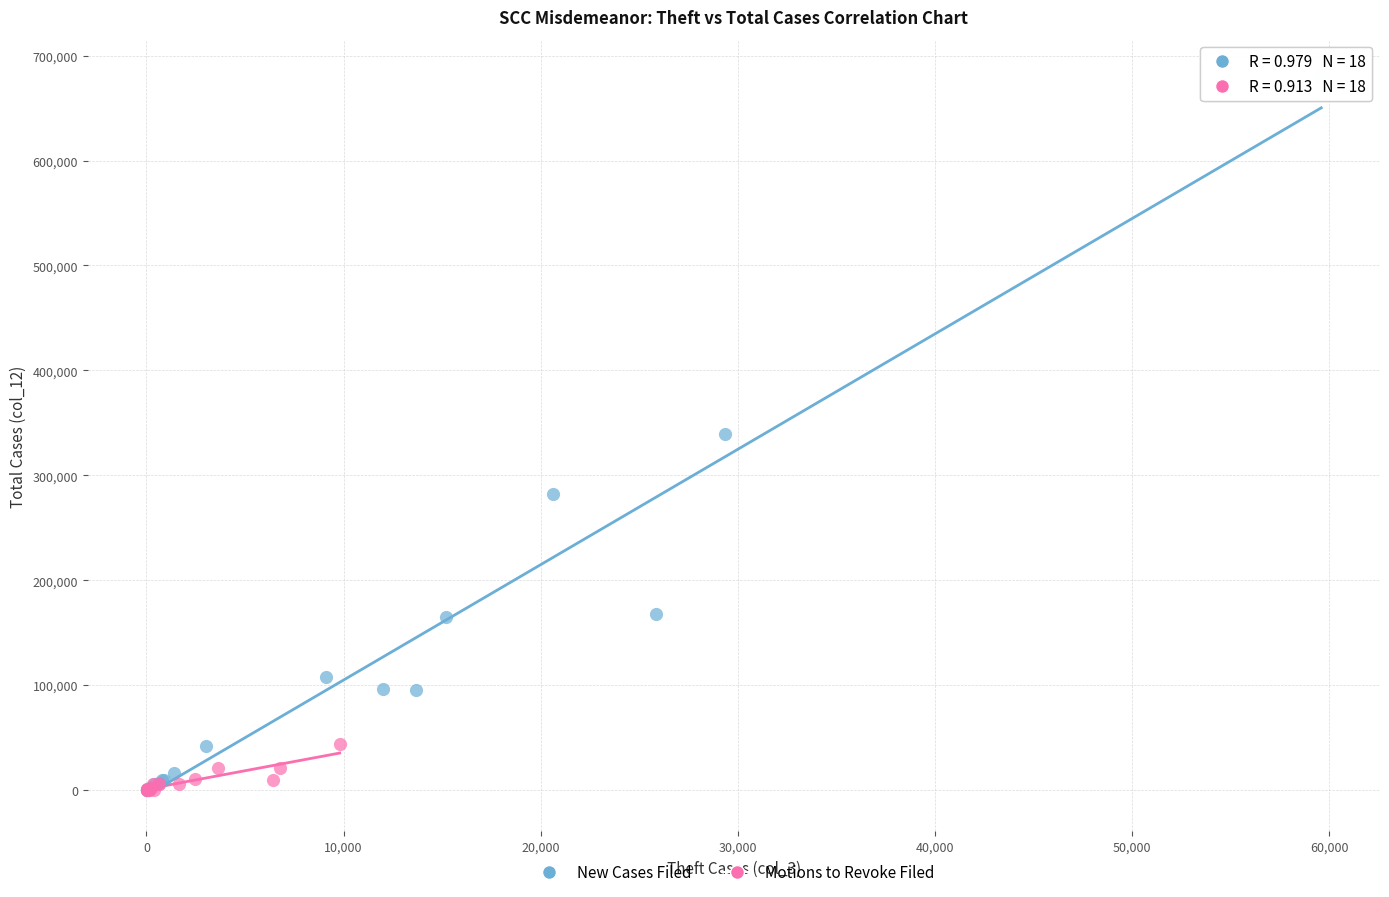

Which series contains the highest Y value?

New Cases Filed